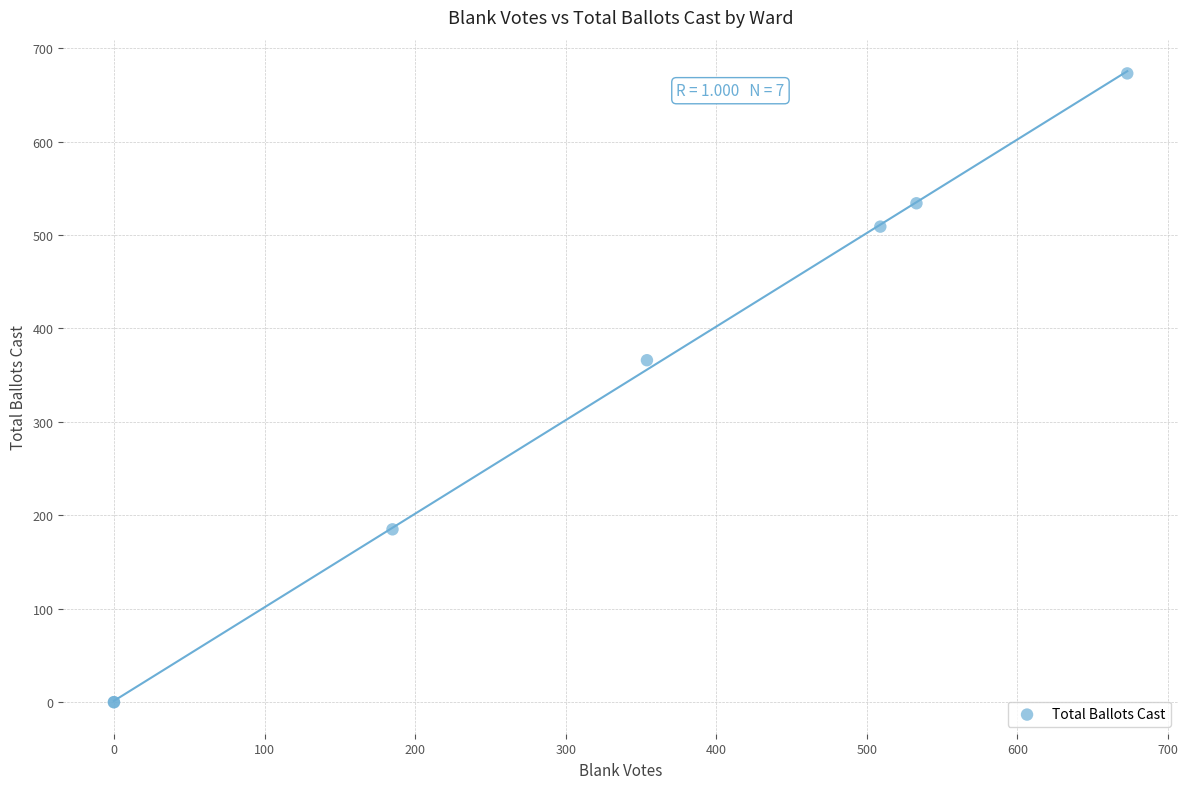

What Y value in the scatter plot is closest to 336?

366